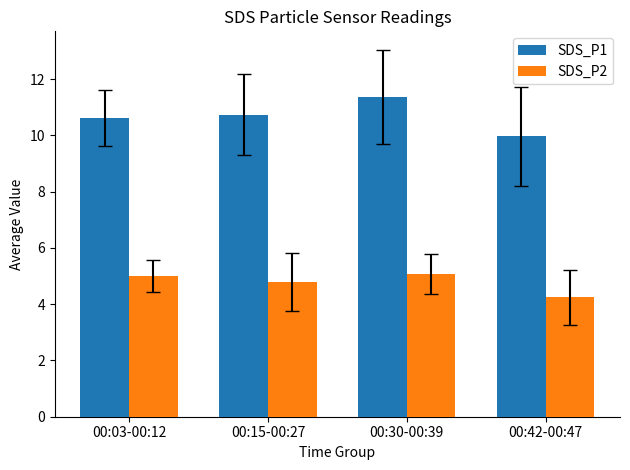

What is the label of the 2nd bar from the right?

00:30-00:39